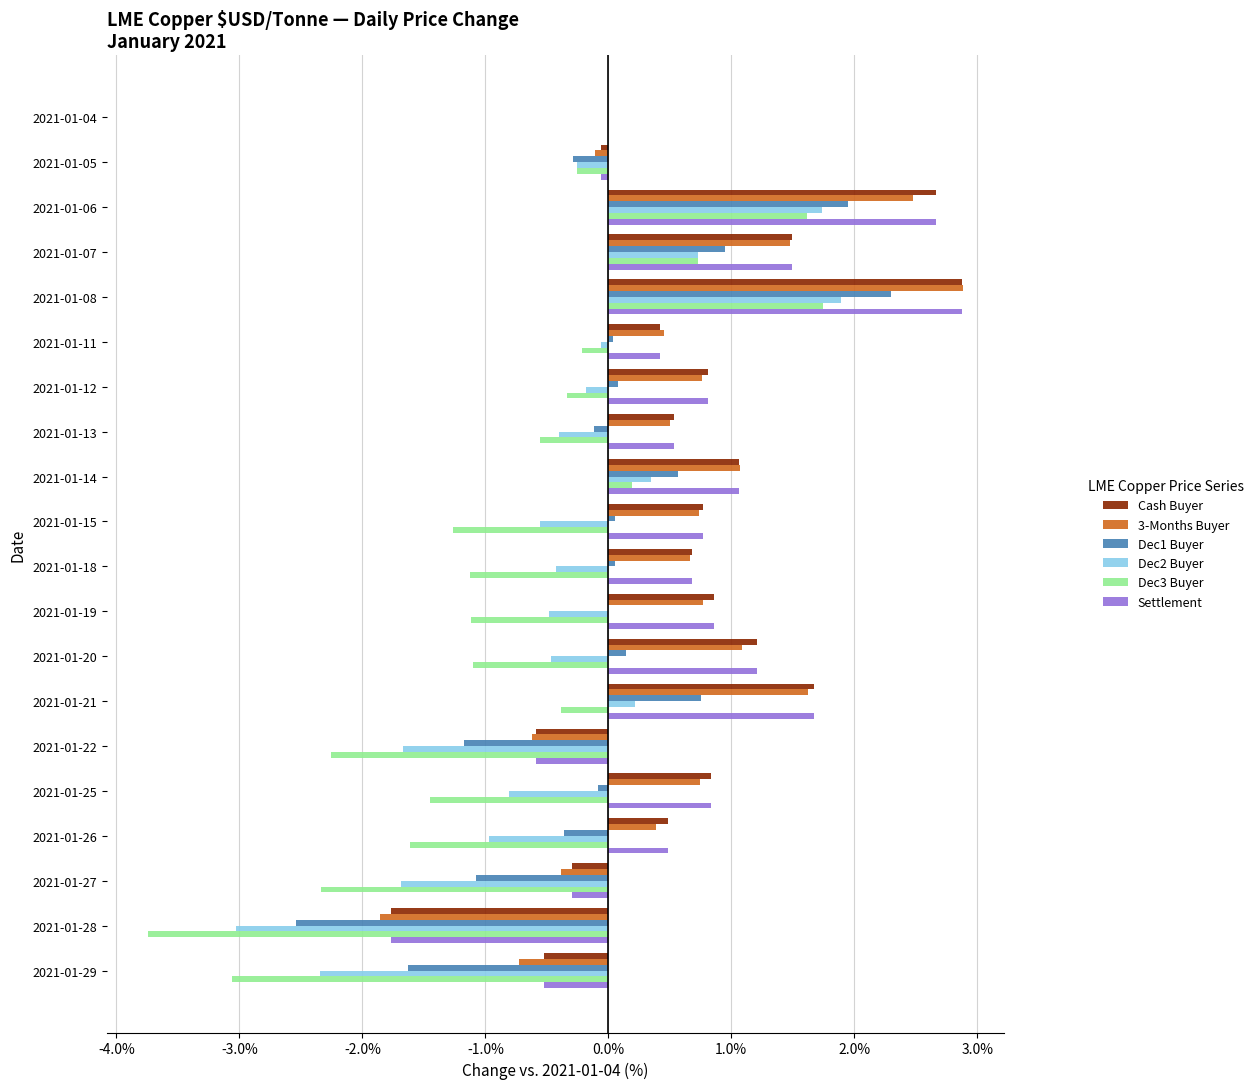

What is the greatest value displayed?

2.9